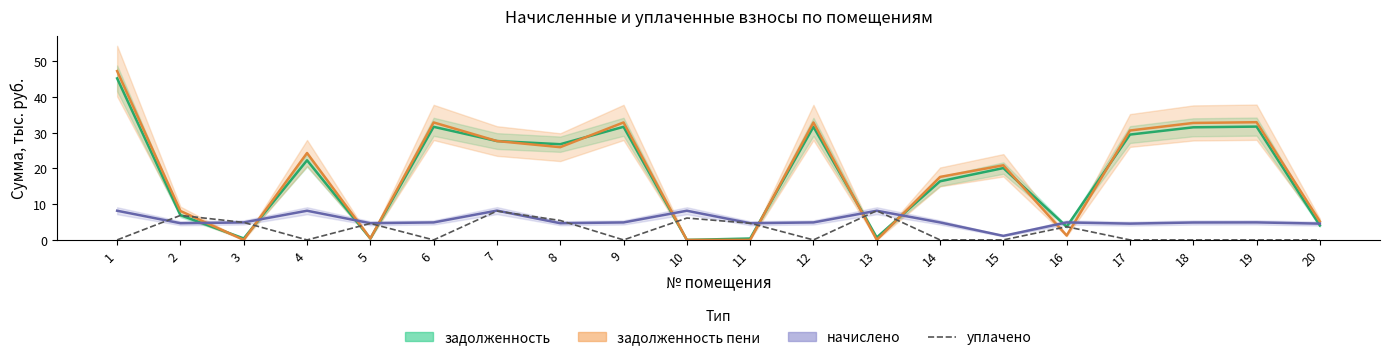

The chart shows a value of 9.6 at 8. True or false?

False